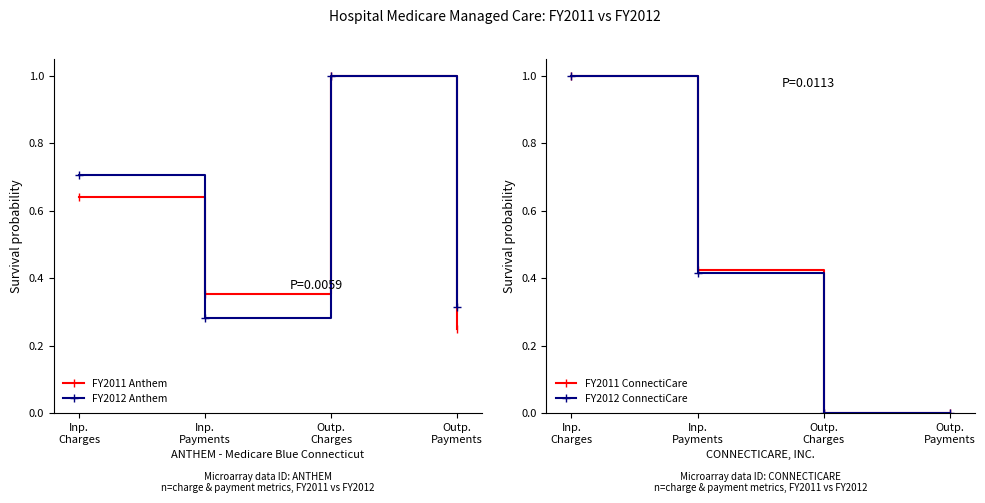

What is the label of the 3rd point from the left?

Outp.
Charges